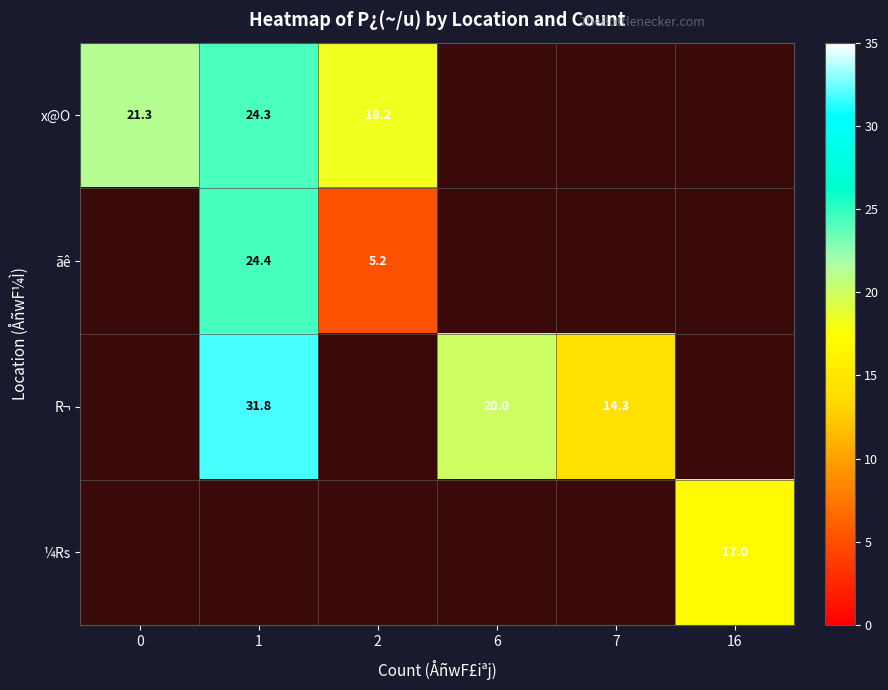

Is the value of ¼Rs at 16 greater than the value of x@O at 2?

No